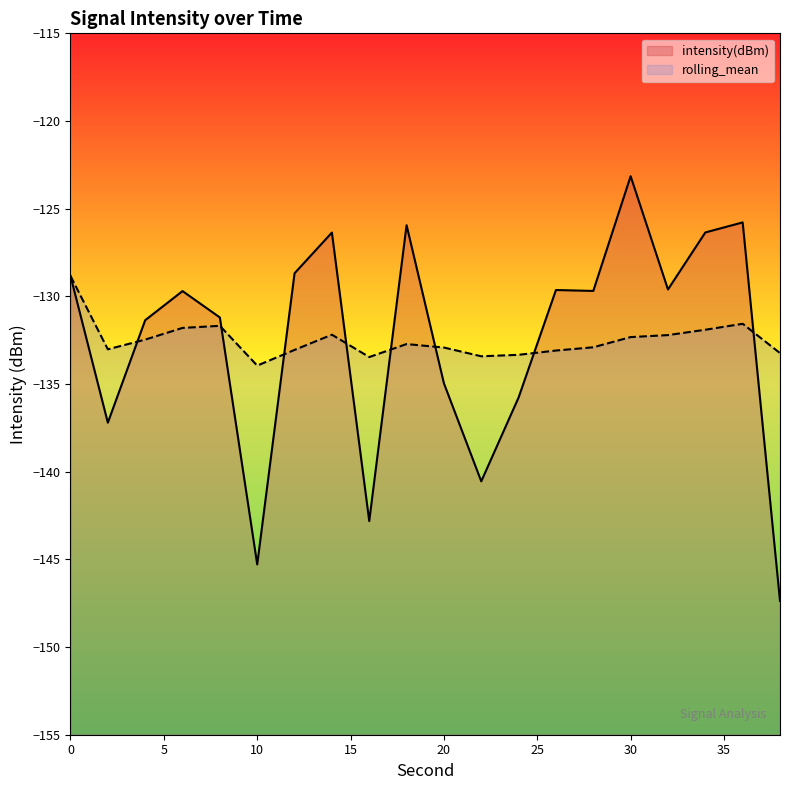

At which category does rolling_mean reach its first local peak?

8